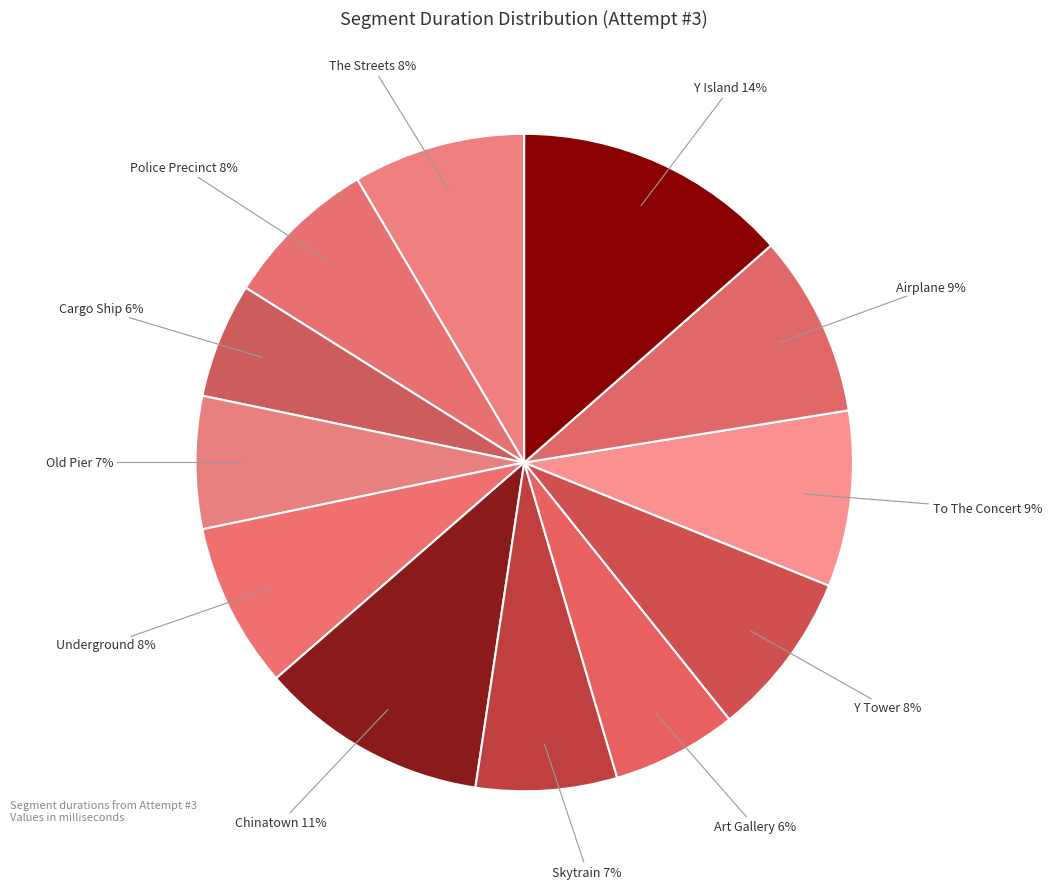

Count the number of slices in the pie.

12